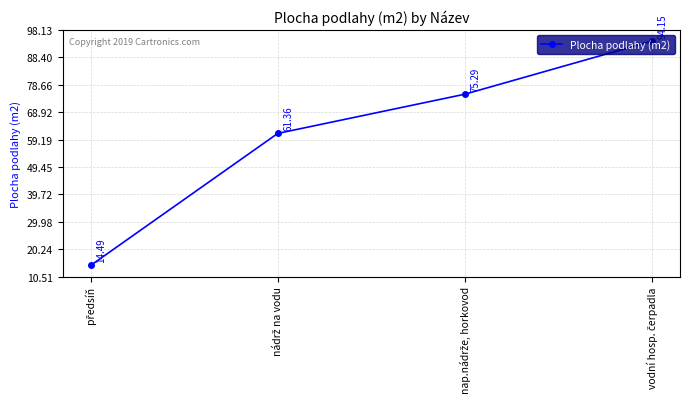

What is the sum of all values?

245.3